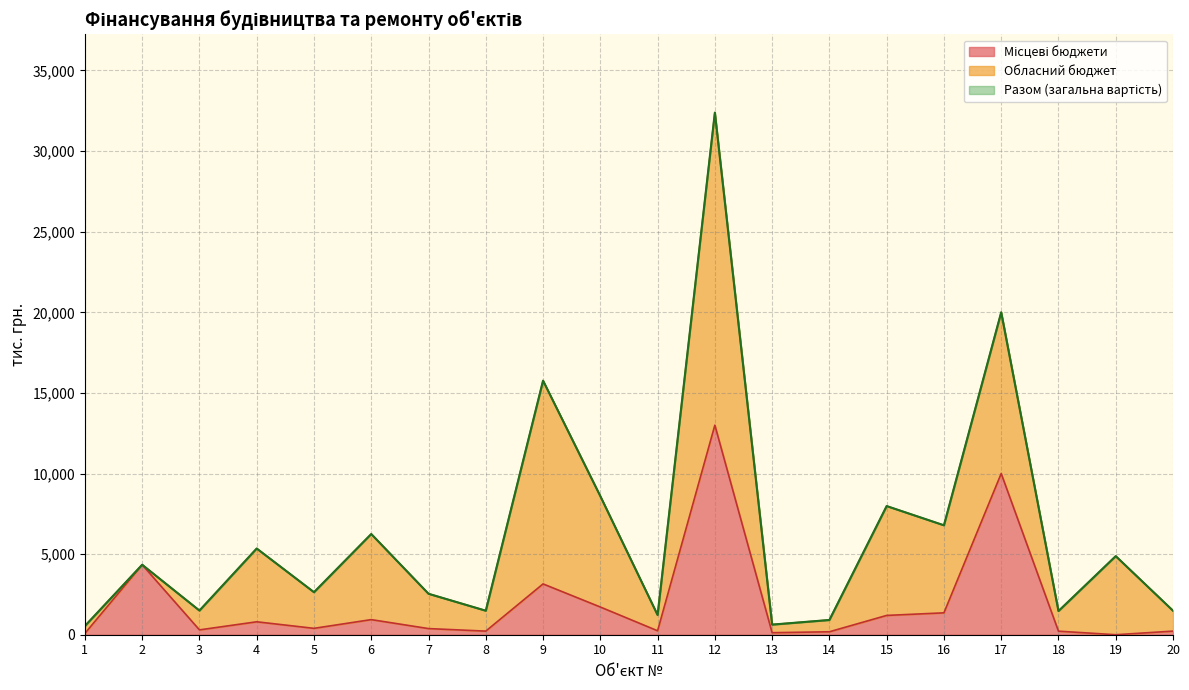

True or false: Місцеві бюджети and Разом cross at least once.

False